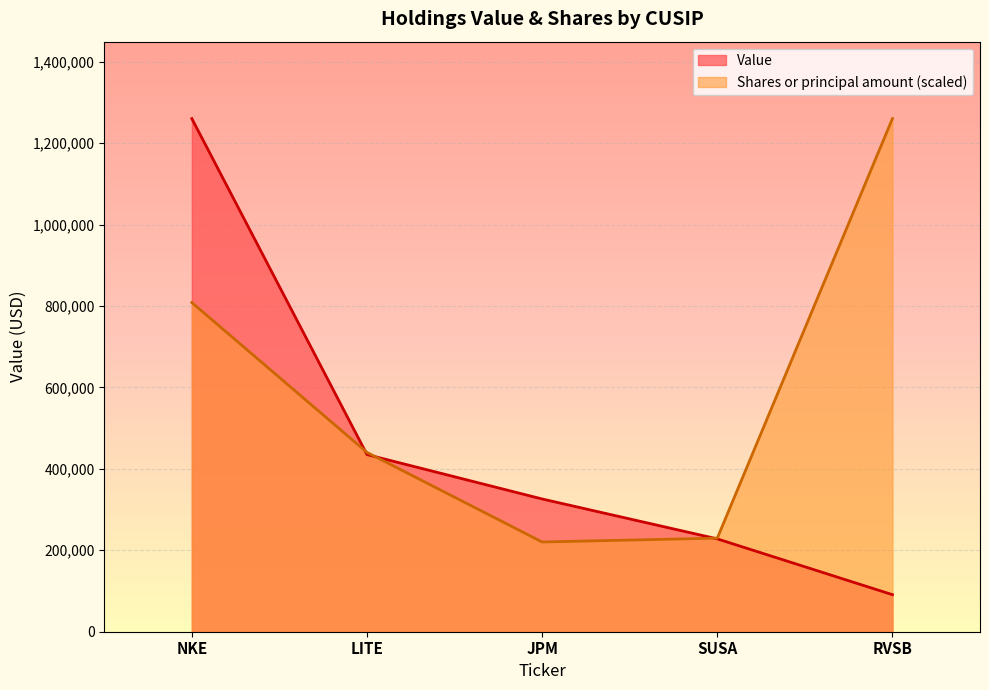

After their last crossing, which series has the higher values: Value or Shares or principal amount?

Shares or principal amount